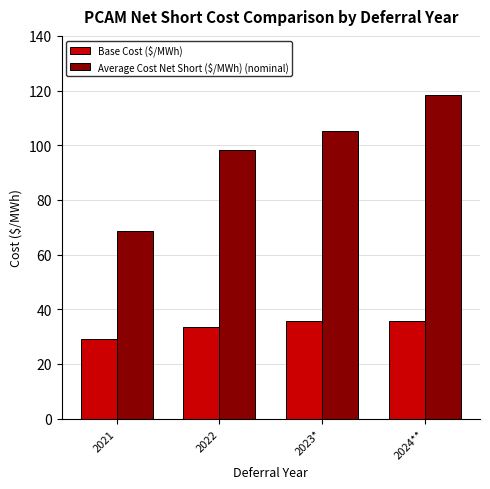

Which series has the largest total across all categories?

Average Cost Net Short ($/MWh) (nominal)